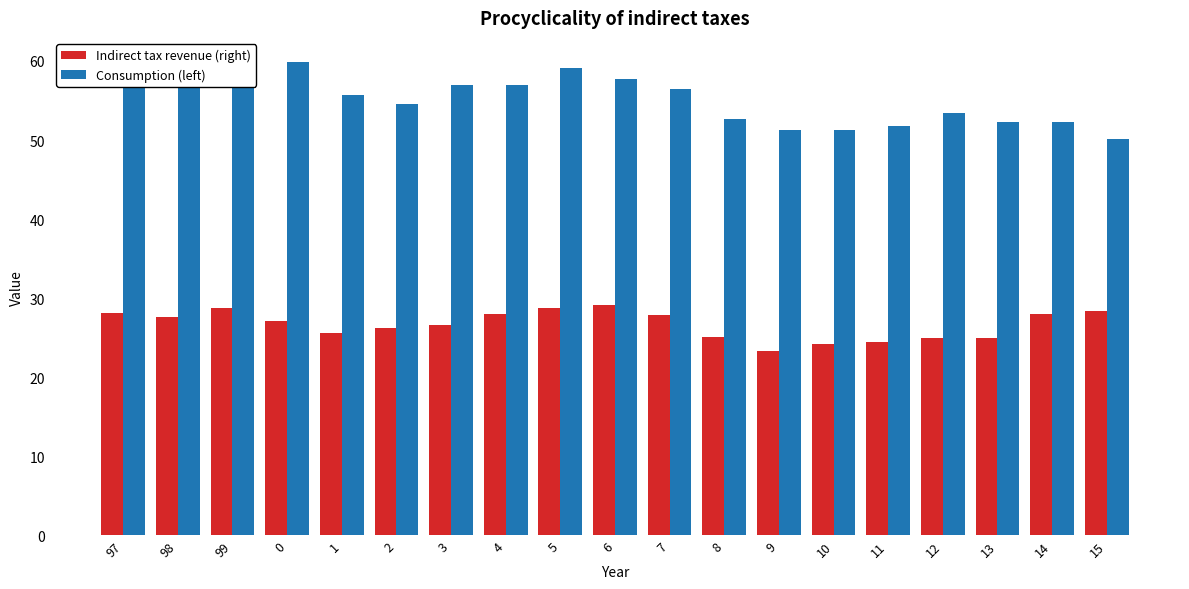

What is the difference between the second highest and minimum values in the Consumption (left) series?

9.2